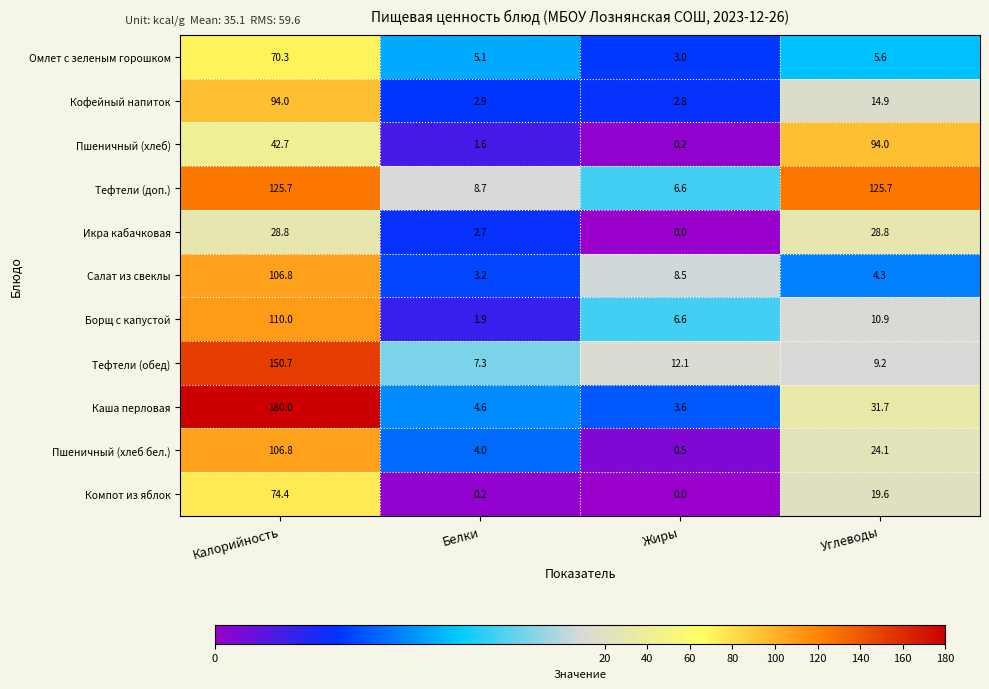

At how many categories does at least one series exceed 18?

2